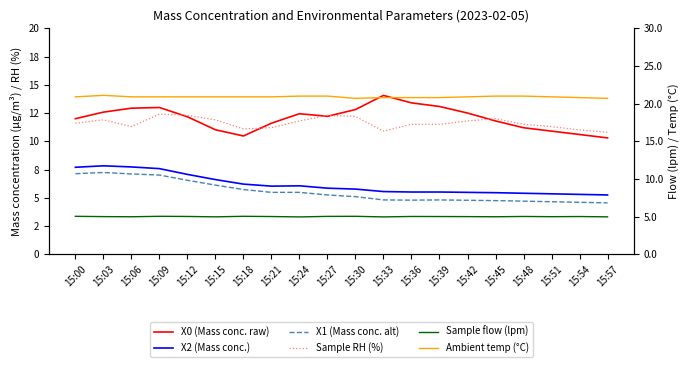

Reading left to right, what are all the values shown in this chart?

X0 (Mass conc. raw): 12.0	12.6	12.9	13.0	12.2	11.0	10.5	11.6	12.4	12.2	12.8	14.1	13.4	13.1	12.5	11.8	11.2	10.9	10.6	10.3
X2 (Mass conc.): 7.7	7.8	7.7	7.6	7.1	6.6	6.2	6.0	6.1	5.8	5.8	5.5	5.5	5.5	5.5	5.5	5.4	5.3	5.3	5.2
X1 (Mass conc. alt): 7.1	7.2	7.1	7.0	6.5	6.1	5.7	5.5	5.5	5.2	5.1	4.8	4.8	4.8	4.8	4.8	4.7	4.7	4.6	4.5
Sample RH (%): 11.6	11.9	11.3	12.4	12.3	11.9	11.1	11.2	11.8	12.3	12.2	10.9	11.5	11.5	11.8	12.0	11.5	11.3	11.0	10.8
Sample flow (lpm): 5.0	5.0	5.0	5.0	5.0	5.0	5.0	5.0	5.0	5.0	5.0	5.0	5.0	5.0	5.0	5.0	5.0	5.0	5.0	5.0
Ambient temp (°C): 20.9	21.1	20.9	20.9	20.9	20.9	20.9	20.9	21.0	21.0	20.7	20.8	20.8	20.8	20.9	21.0	21.0	20.9	20.8	20.7